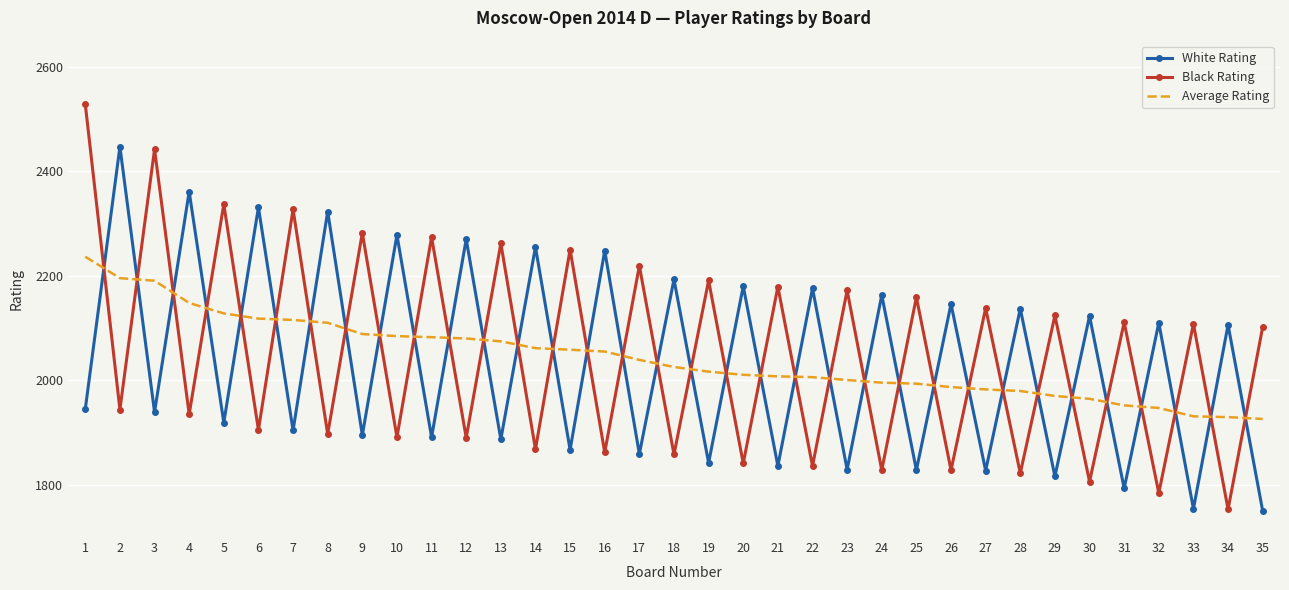

After their last crossing, which series has the higher values: Average Rating or Black Rating?

Black Rating